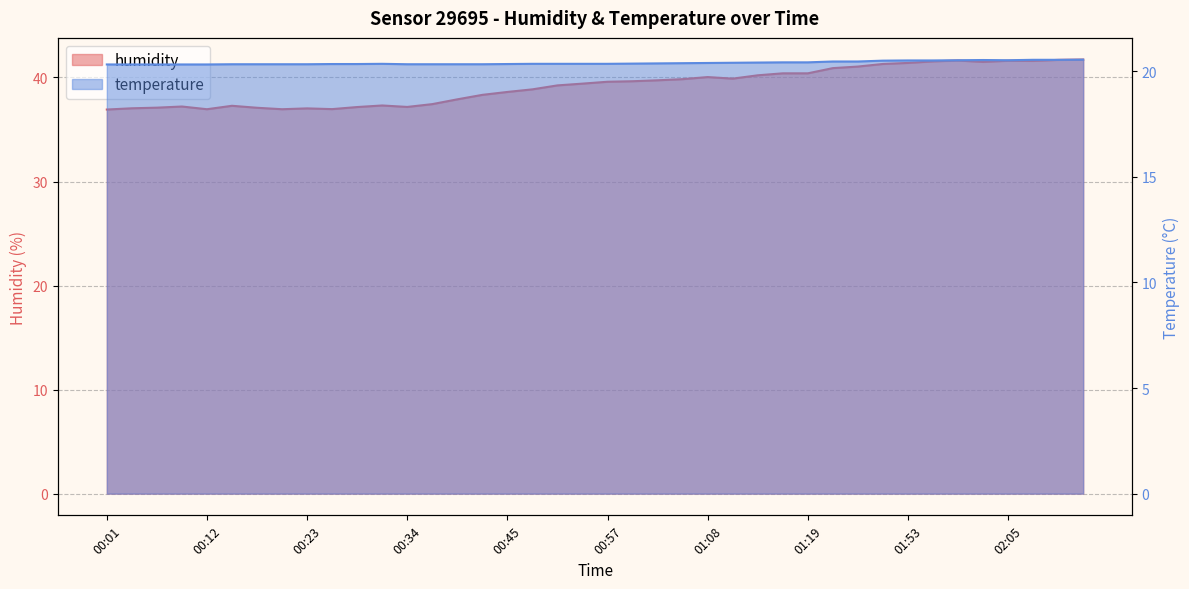

Which label corresponds to the smallest value in the chart?

00:01